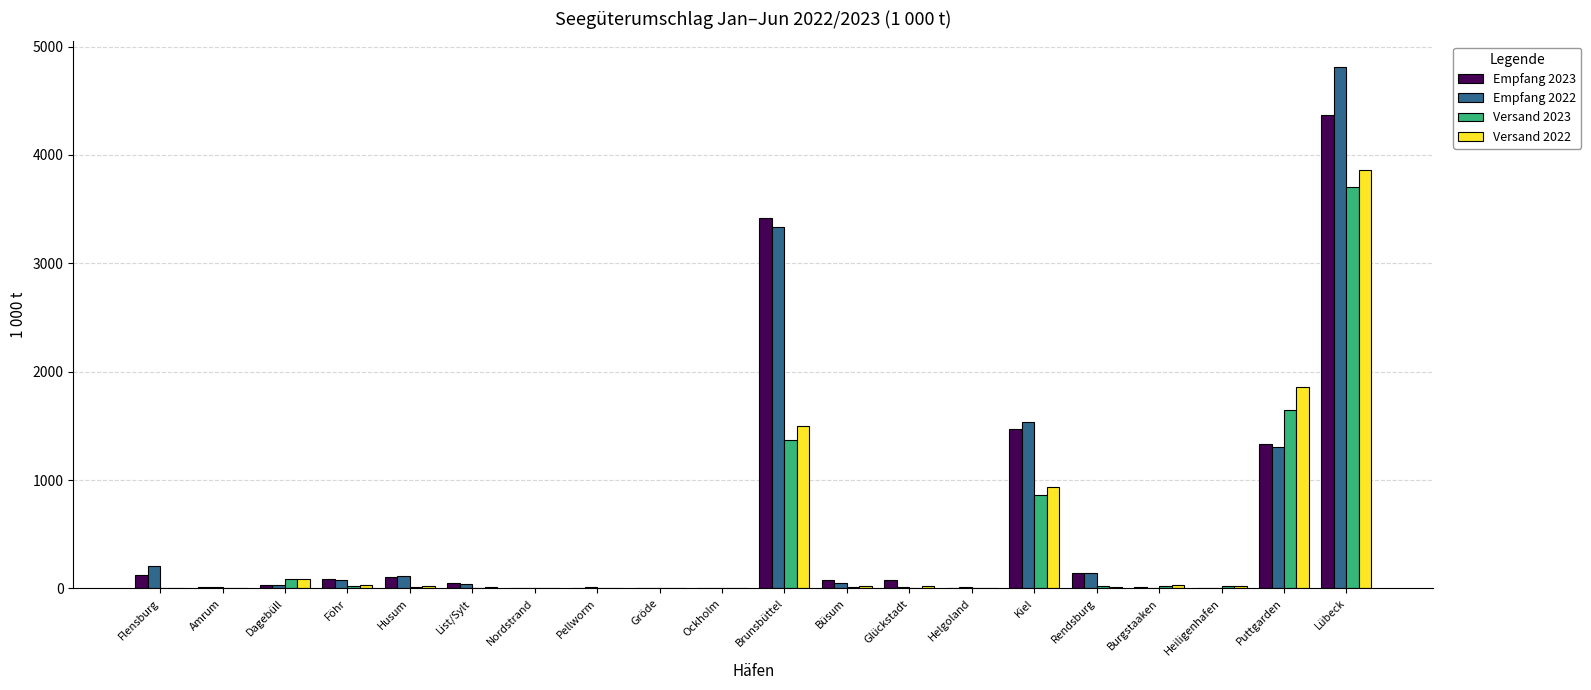

The Empfang 2022 series shows 1537.0 at Kiel. True or false?

True